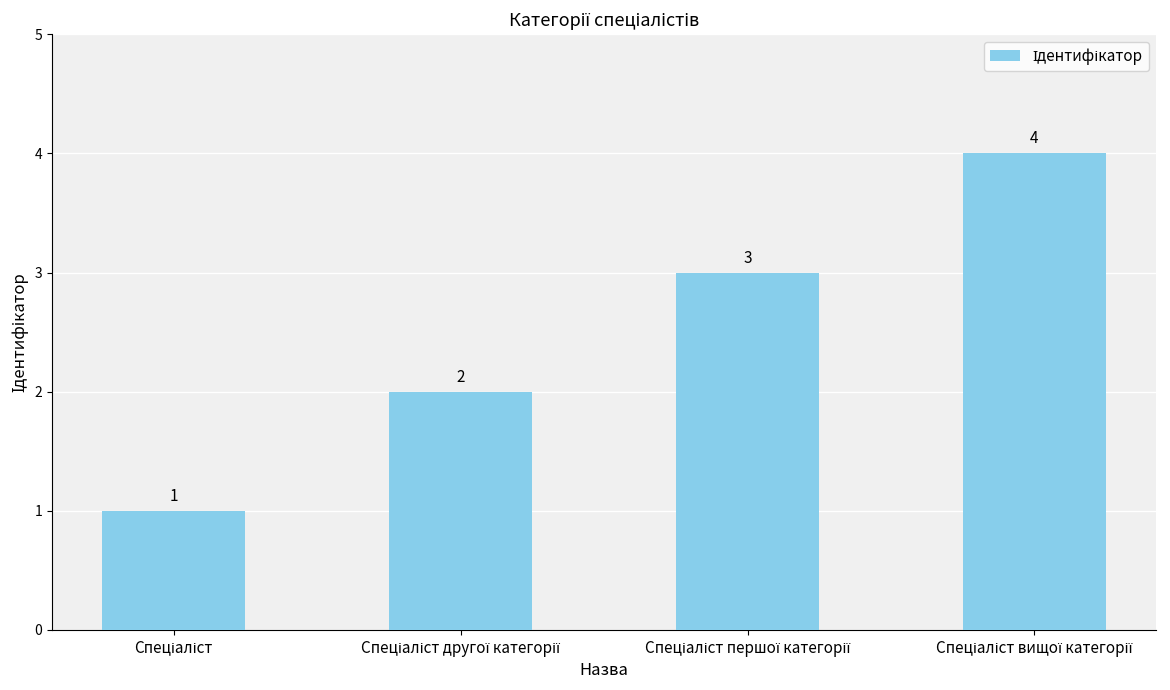

What is the maximum value shown in the chart?

4